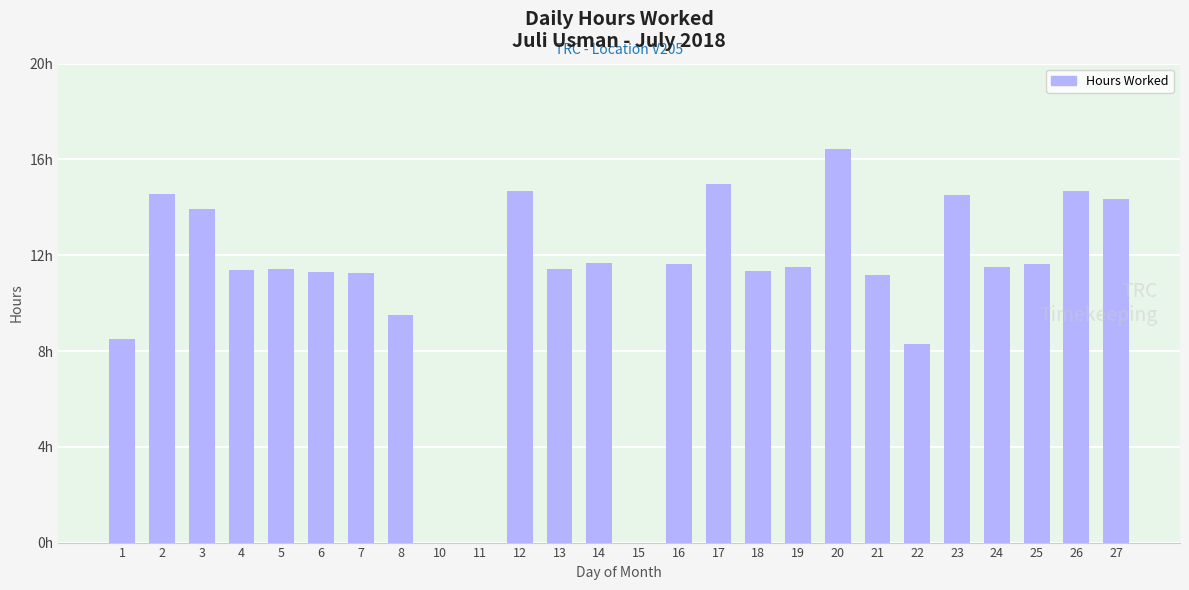

What is the average value?

10.8